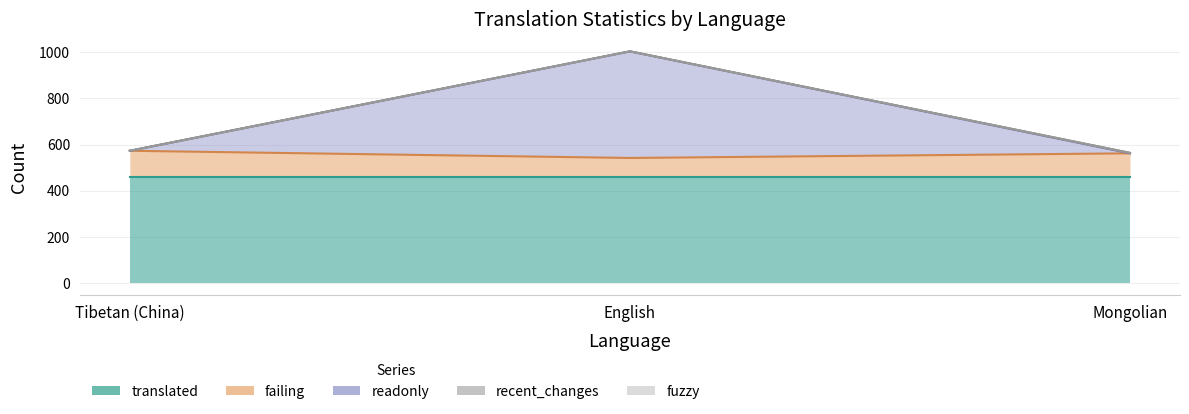

The value of fuzzy at English is 0. True or false?

True